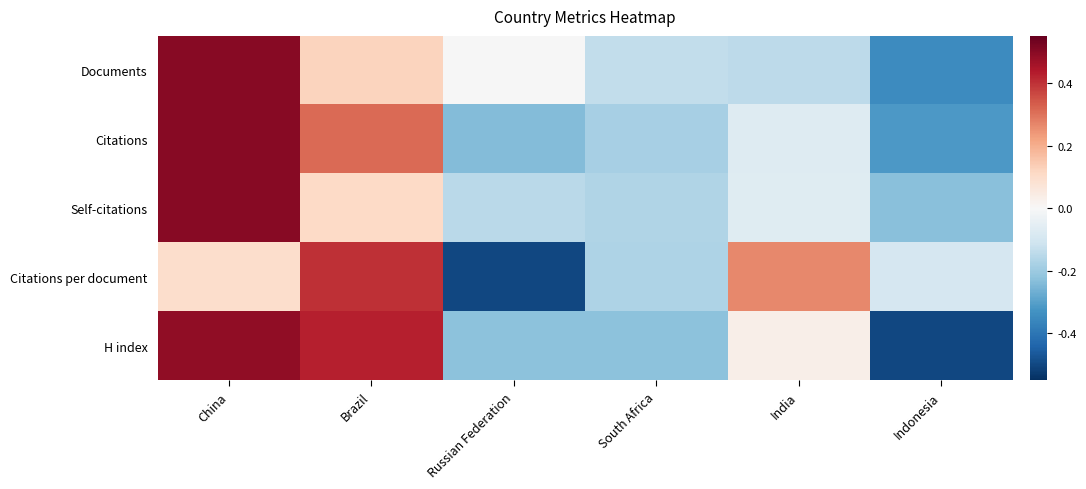

How many distinct data groups are displayed?

5